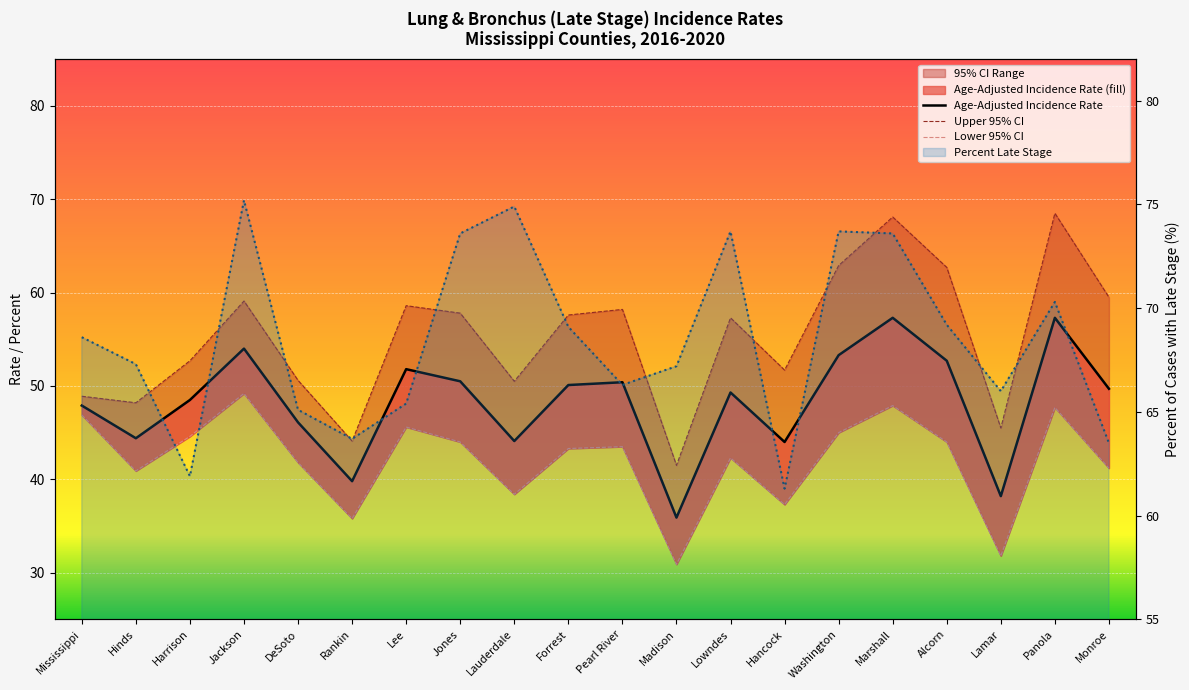

True or false: Percent Late Stage has a value of 63.7 at Rankin.

True